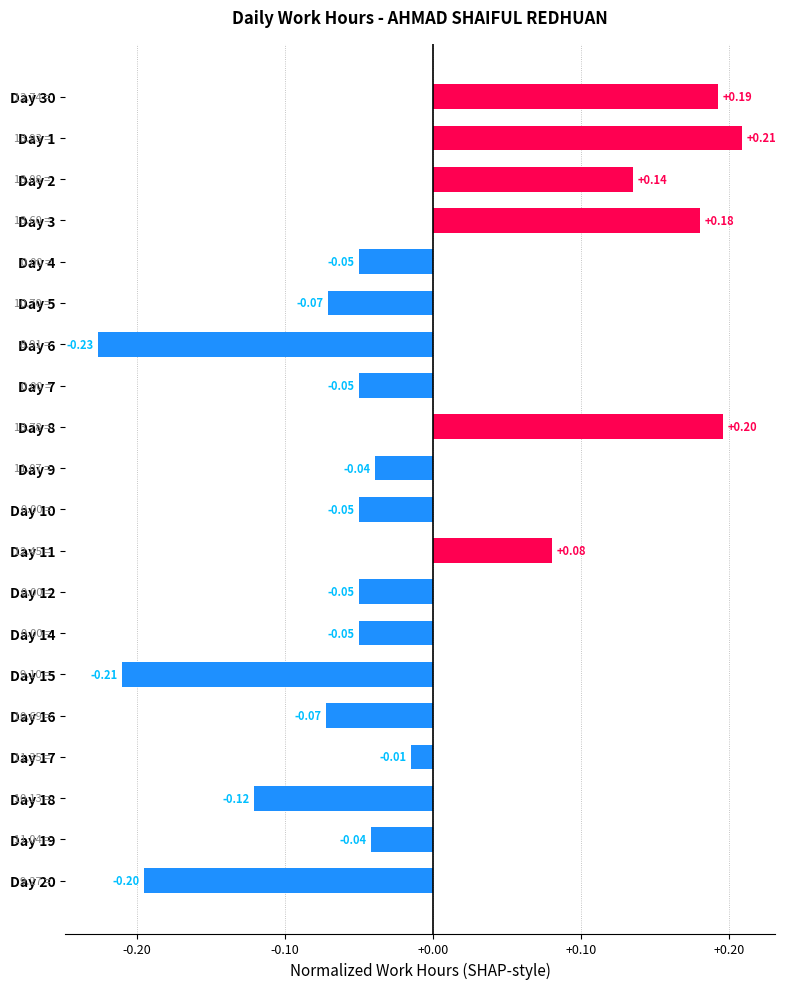

What is the change in value from Day 6 to Day 18?

+0.1